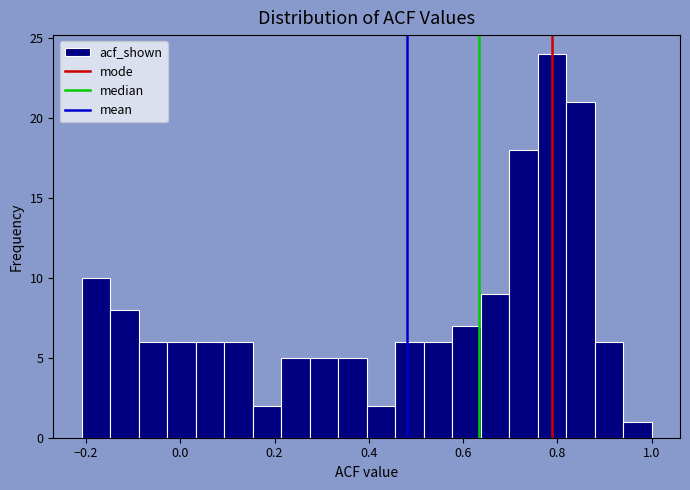

Around what value on the x-axis is the tallest bar? Give the approximate position of its centre, as read against the axis.

0.78